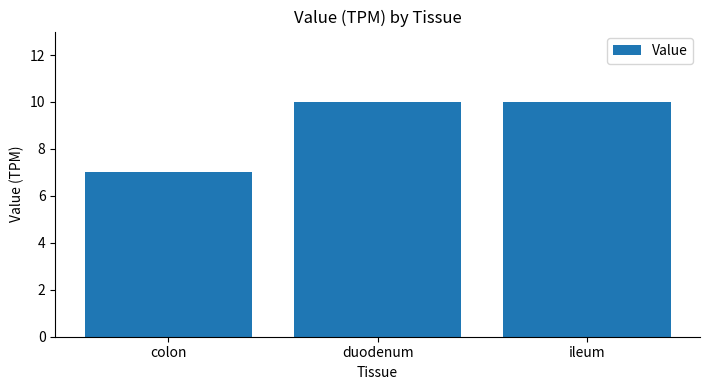

Count the number of data series in this chart.

1